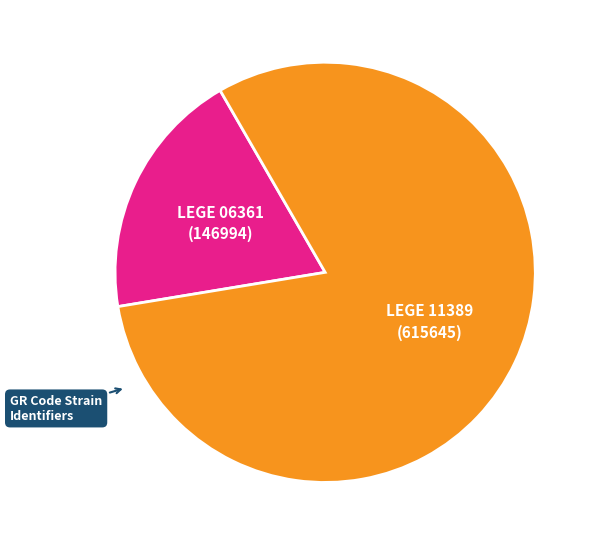

Is there any slice that represents more than half of the pie?

Yes